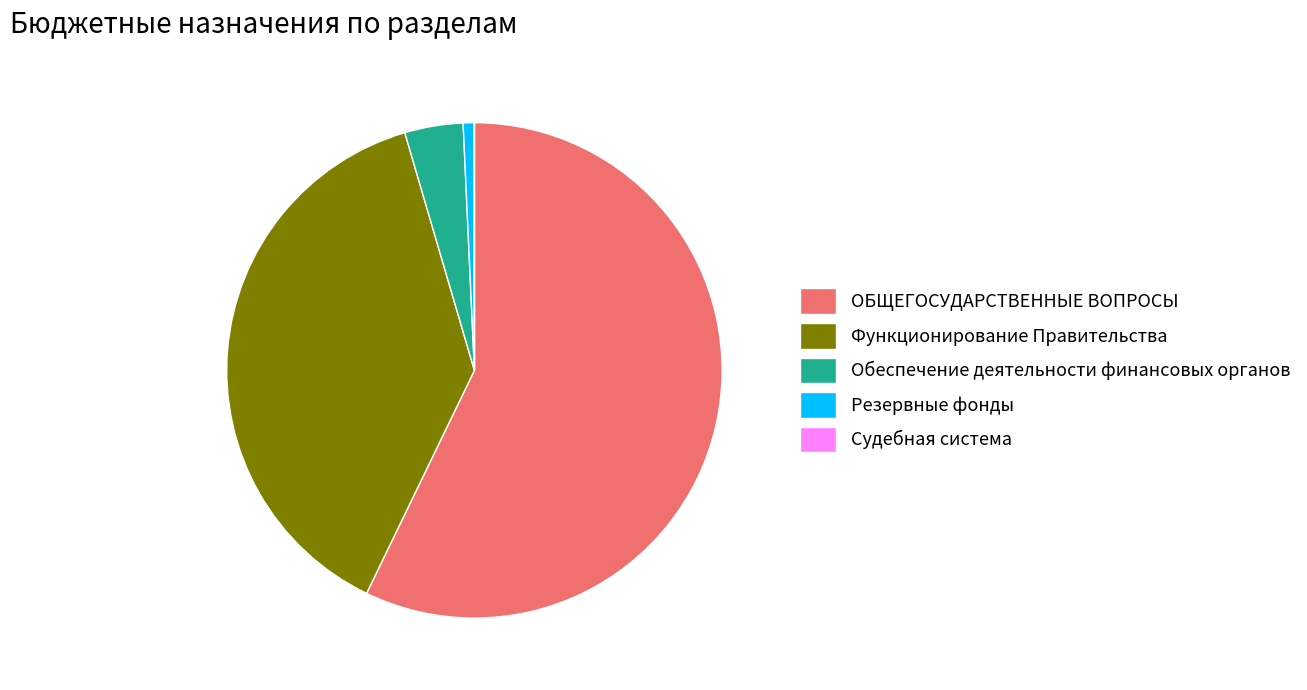

Approximately how many times larger is the value at Обеспечение деятельности финансовых органов compared to Резервные фонды?

5.3